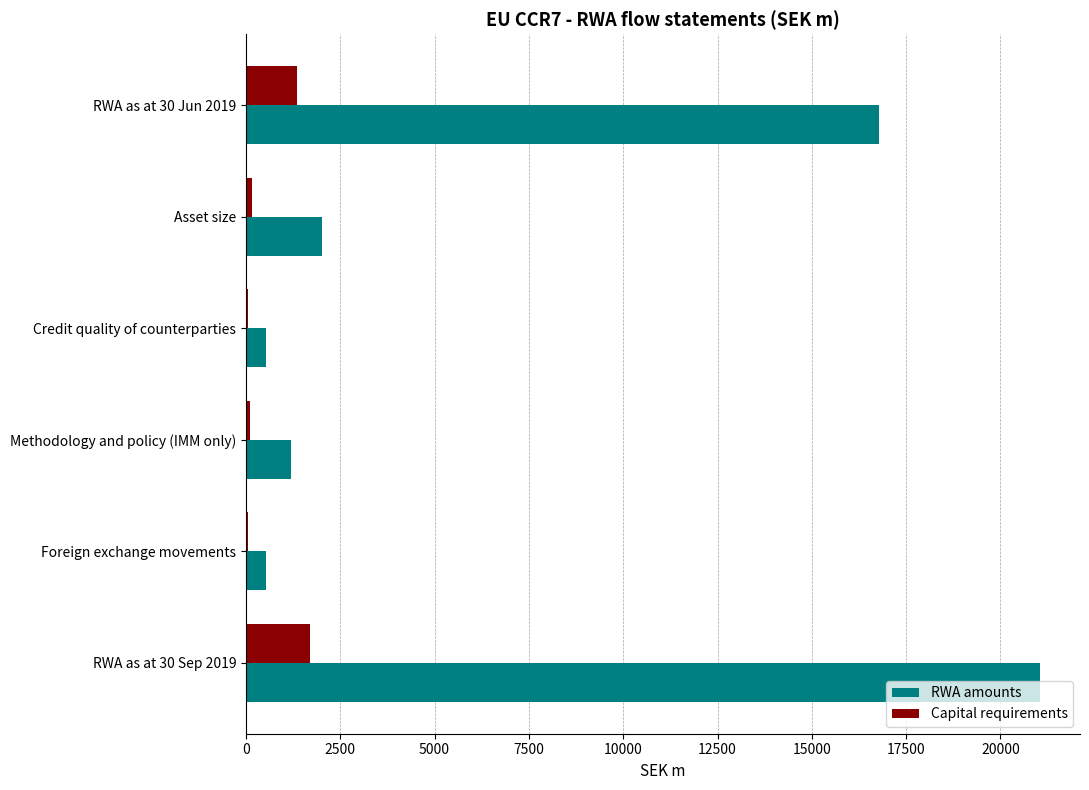

At which category is the sum across all series the highest?

RWA as at 30 Sep 2019